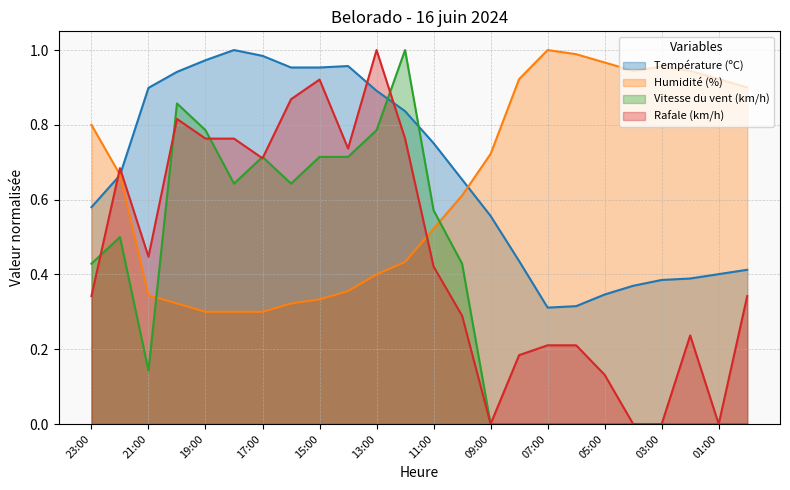

What is the value of the Rafale (km/h) point at the 16th from the left?

0.2